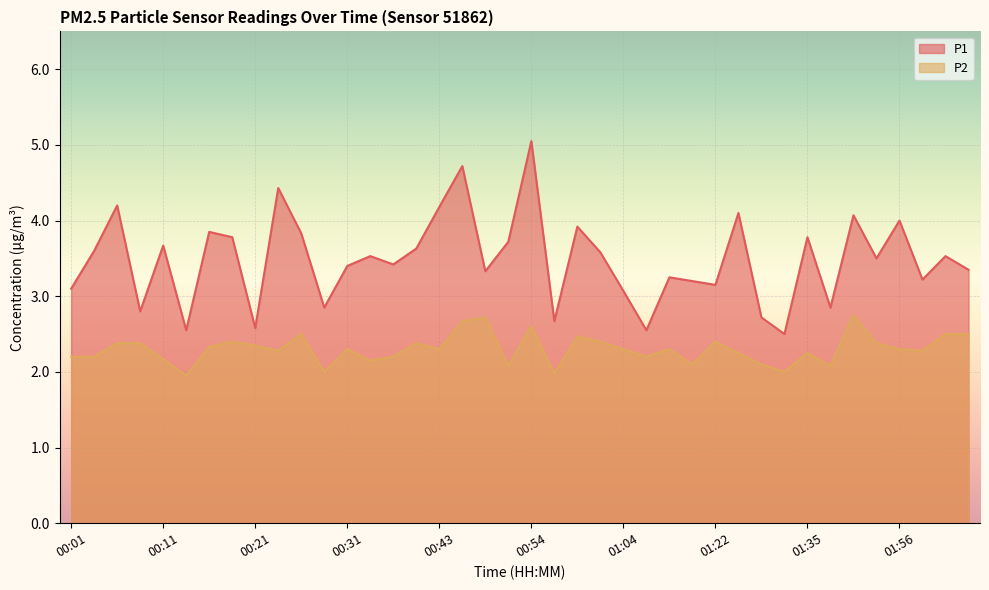

What is the approximate value of P2 at 00:01?

2.2